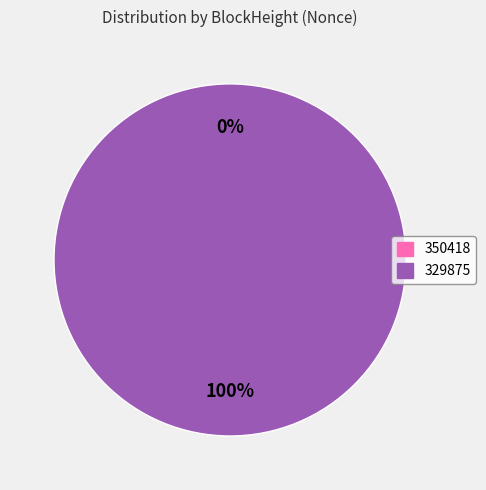

Which slice is the largest?

329875